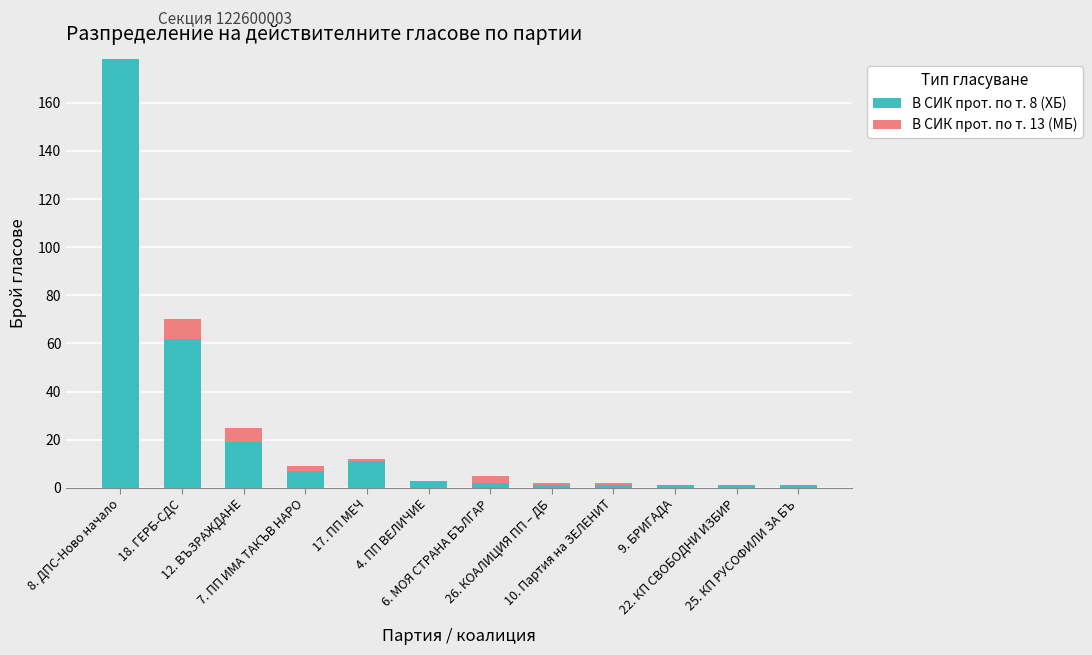

What are all the series names shown in the legend?

В СИК прот. по т. 8 (ХБ), В СИК прот. по т. 13 (МБ)